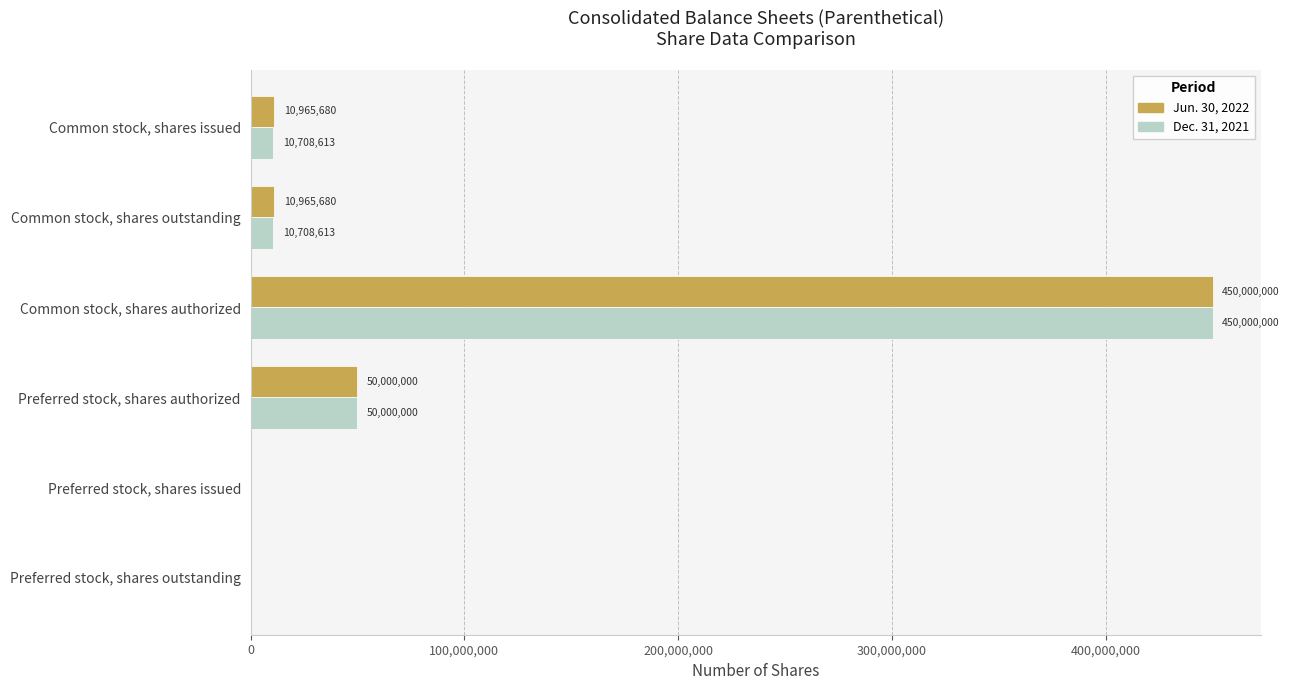

At which category is the sum across all series the highest?

Common stock, shares authorized